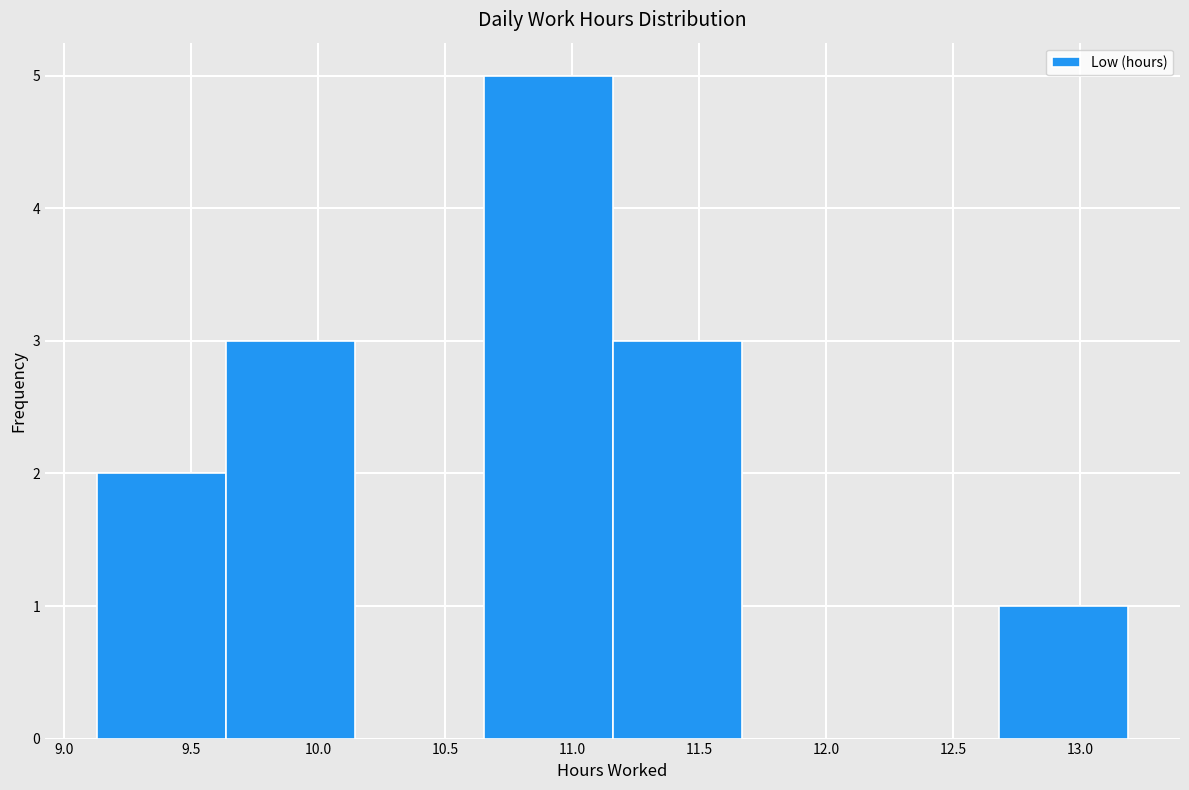

Which range on the x-axis has the tallest bar?

10.65 to 11.15